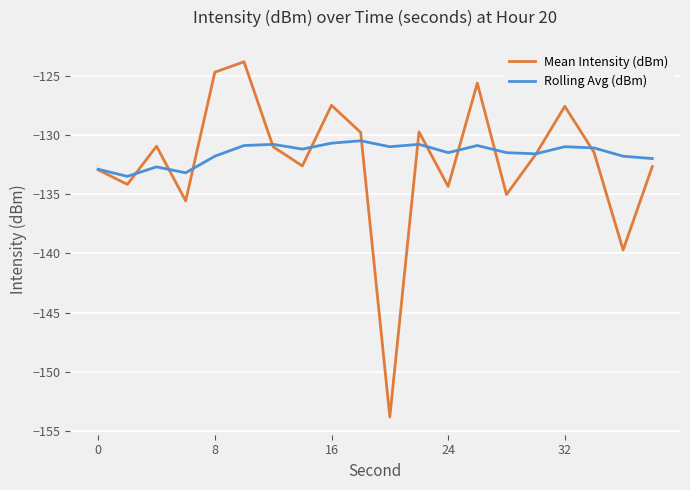

What is the greatest value displayed?

-123.8